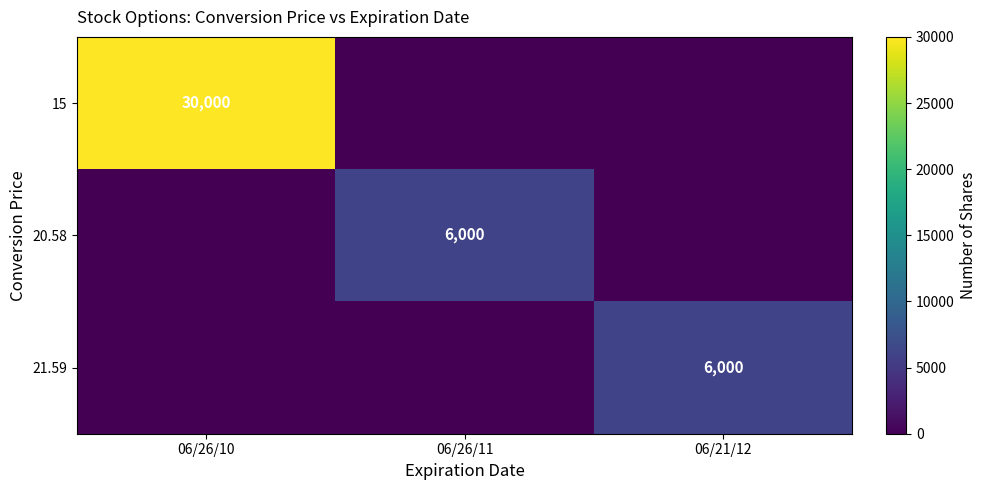

The value of 21.59 at 06/21/12 is 9093. True or false?

False